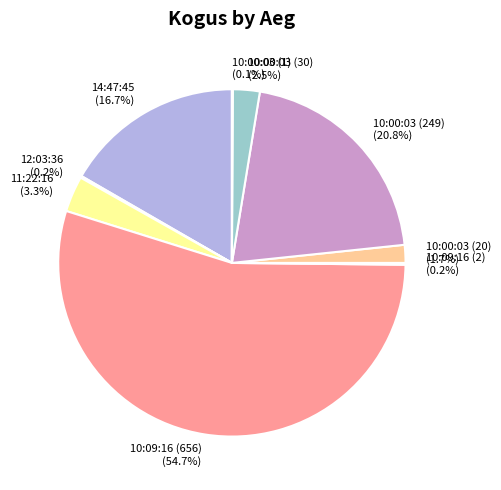

Is it true that 14:47:45 is 17% of the pie?

True